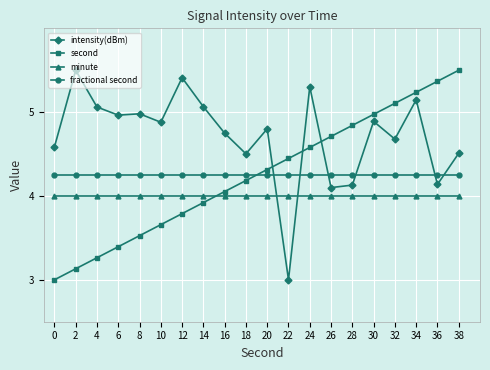

What is the spread (max minus min) of values at 22?

1.4